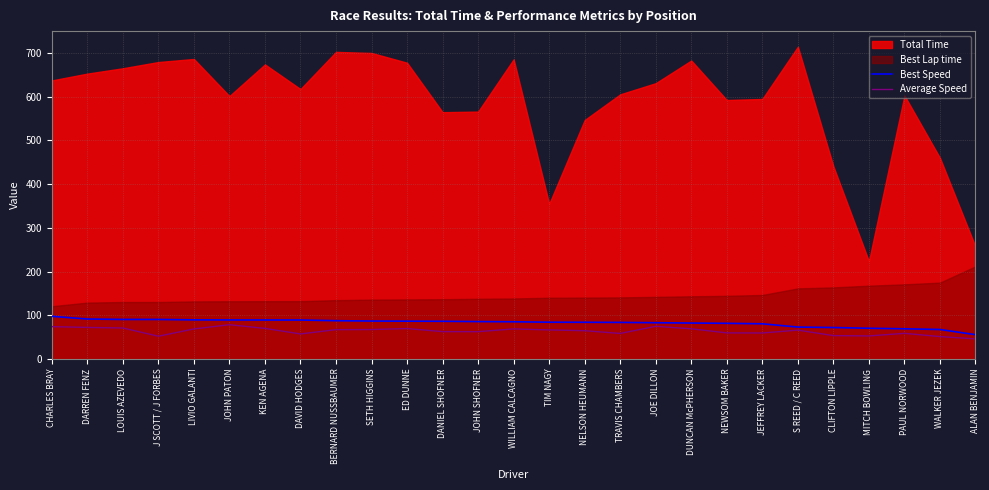

What value does the Average Speed series have at KEN AGENA?

69.9